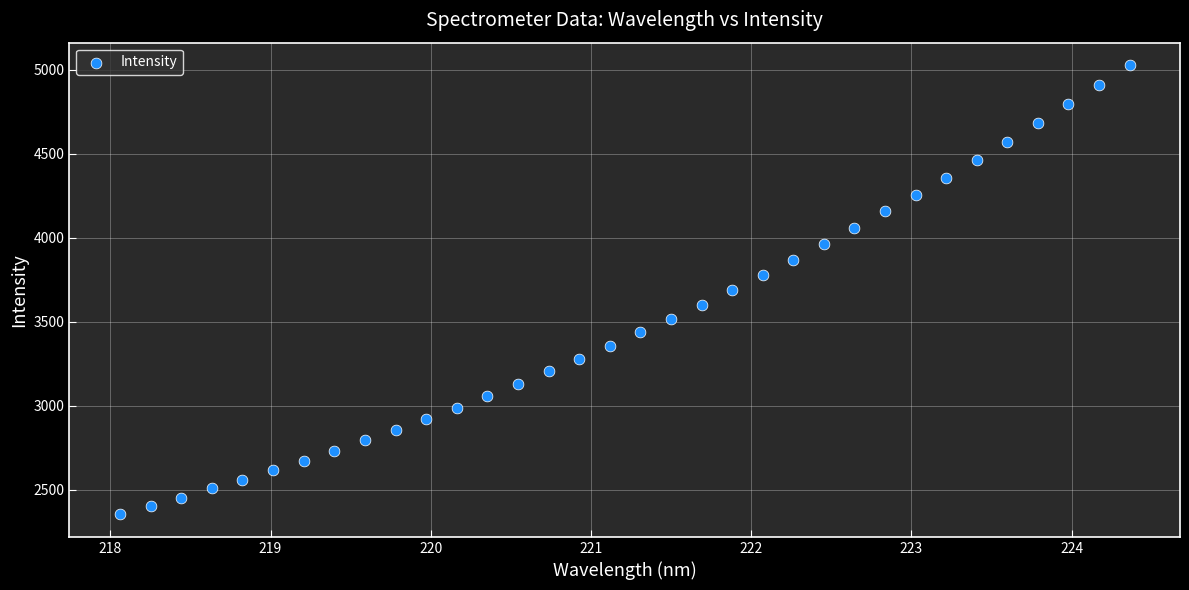

What is the range of Y values (max minus min)?

2672.3